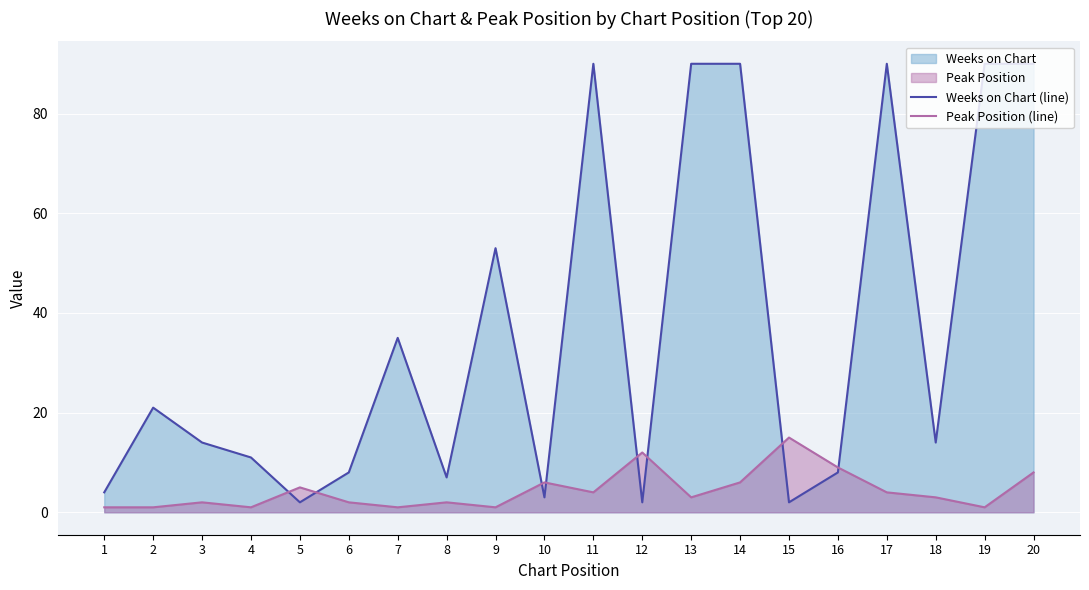

What is the difference between the highest and lowest values at 3?

12